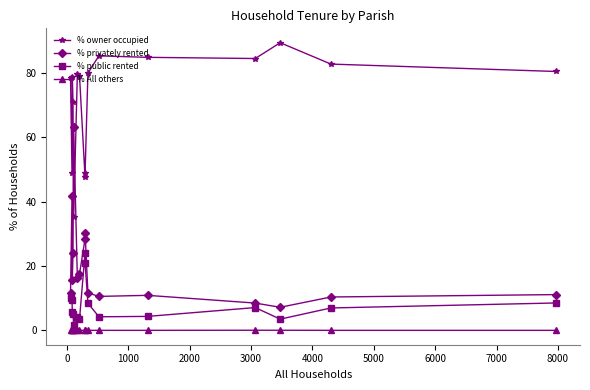

What is the difference between the maximum and minimum values in the % privately rented series?

55.9